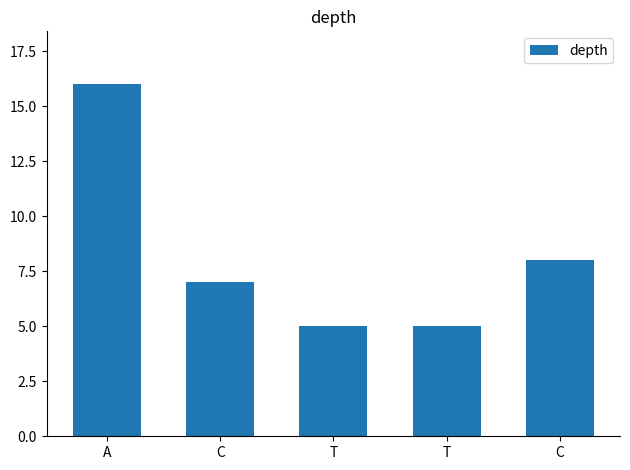

List the labels in order of value, smallest first.

T, T, C, C, A